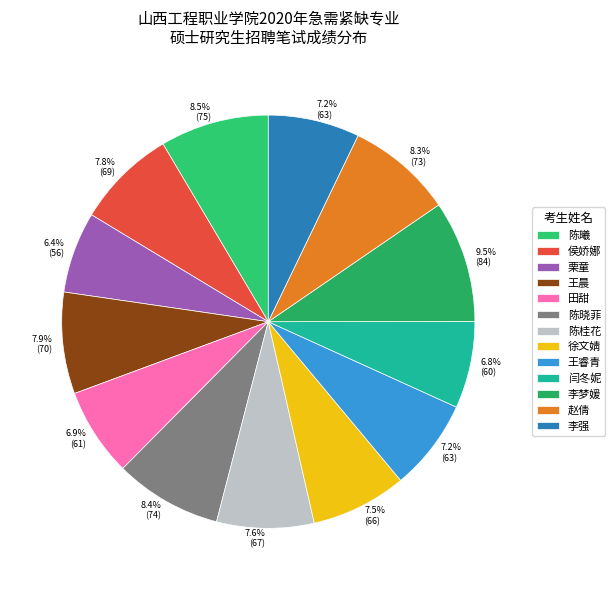

To the nearest percent, what percentage of the pie is 陈晓菲?

8%